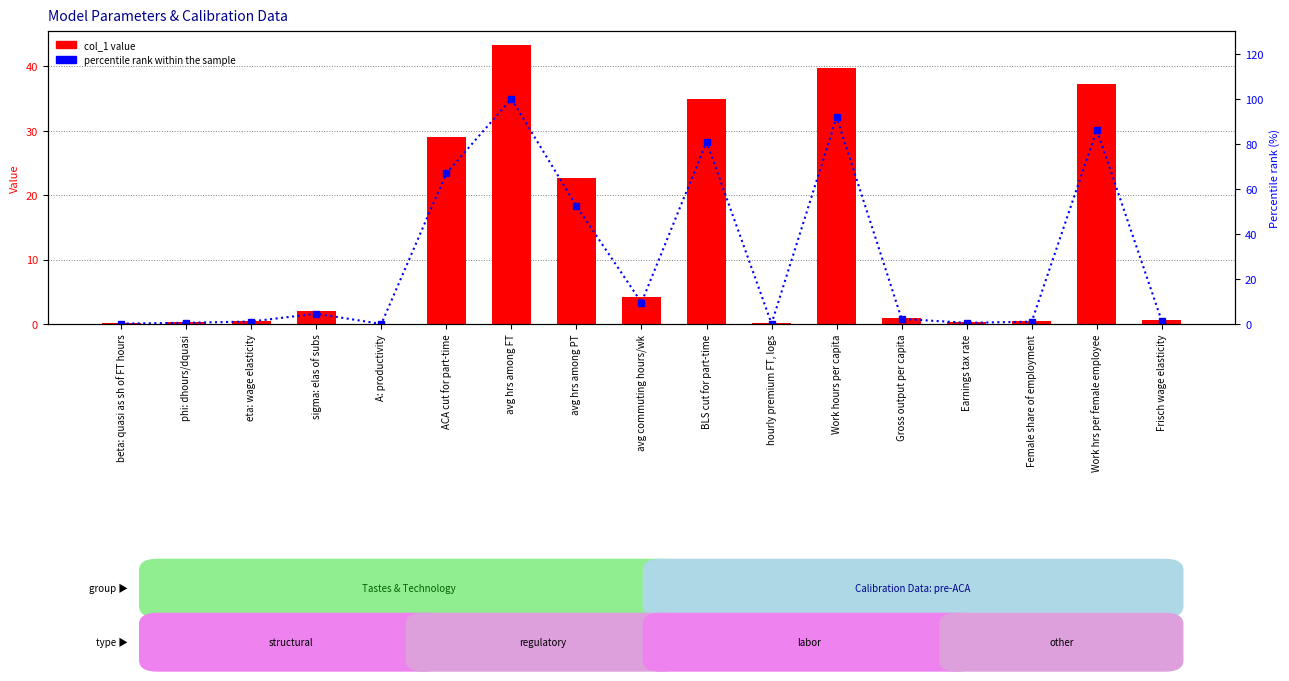

Rank the series by their average value, from lowest to highest.

col_1, percentile rank within the sample